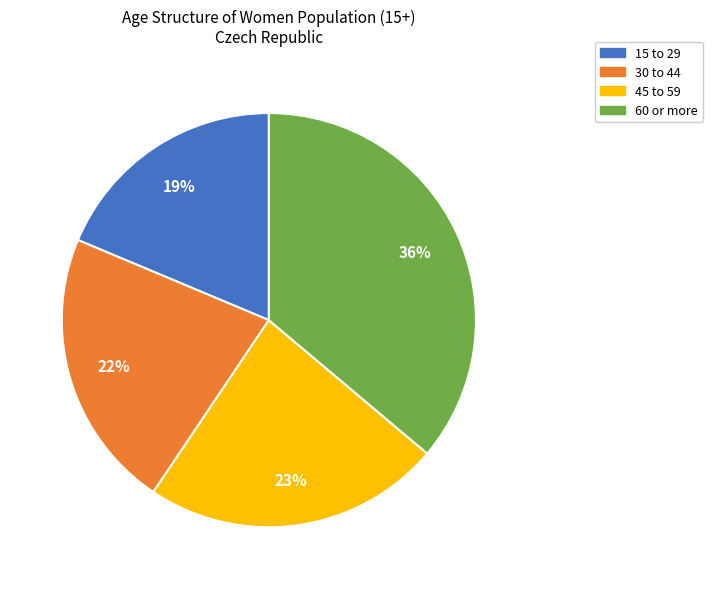

How many slices are in this pie chart?

4